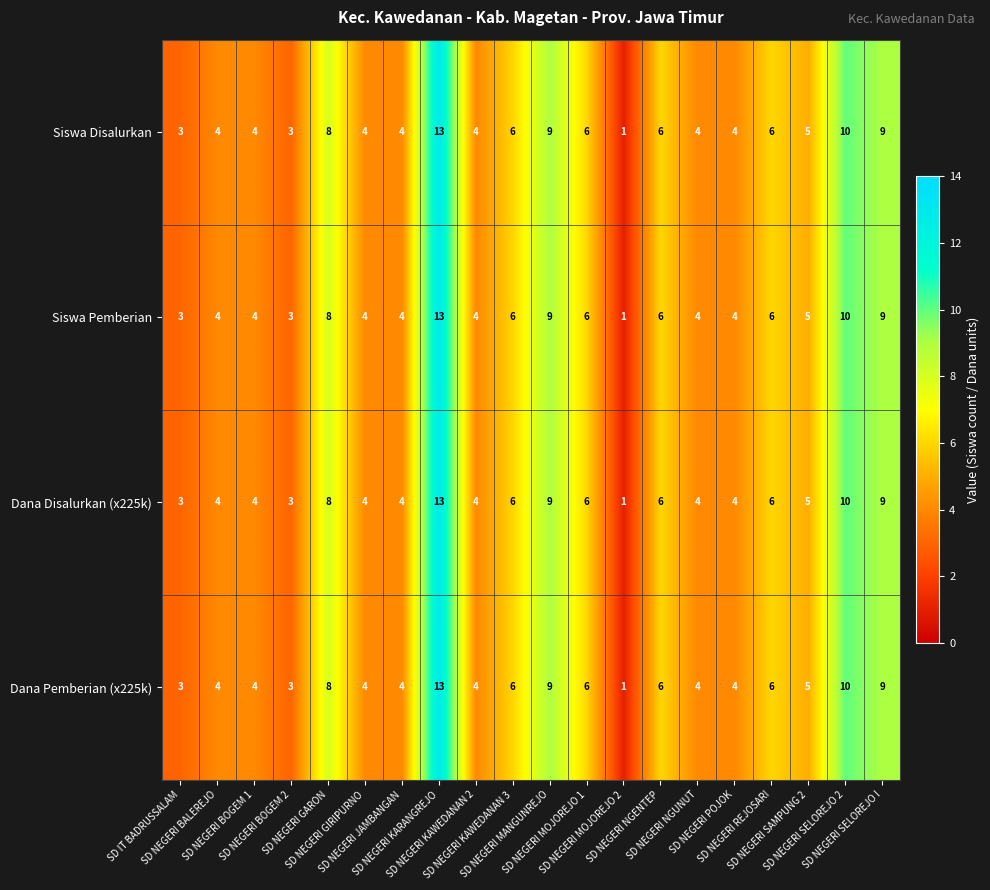

What is the greatest value displayed?

13